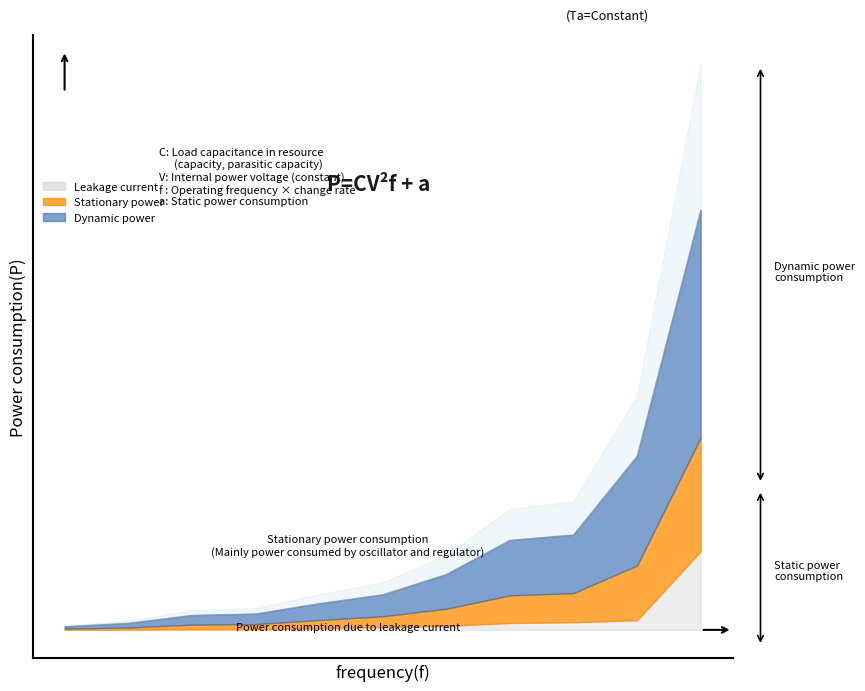

How many values in the Dynamic power series exceed 34?

6